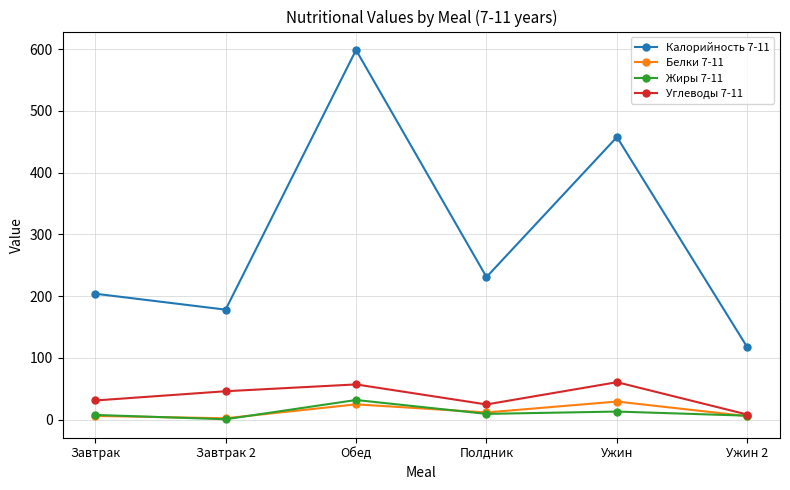

What is the difference between the Жиры 7-11 values at Завтрак 2 and Полдник?

8.7